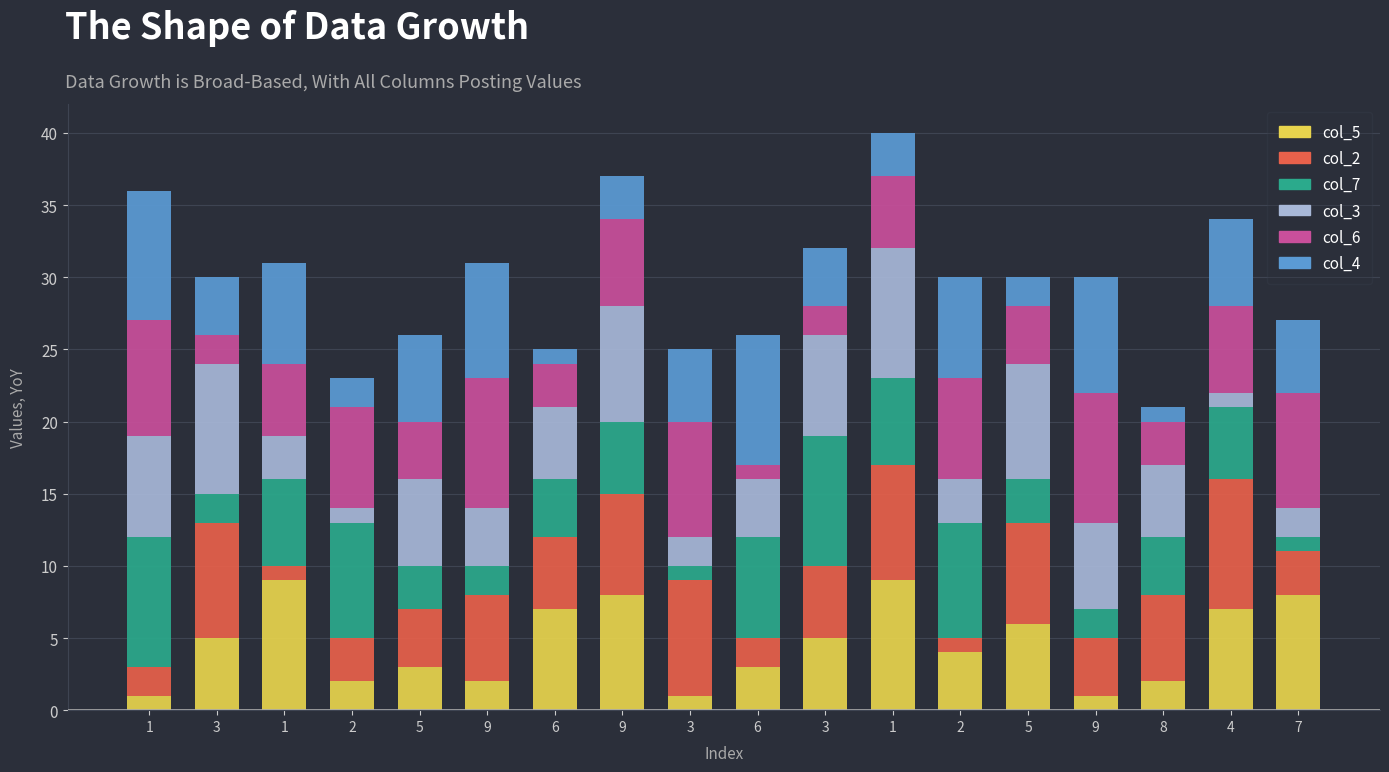

Are the bars horizontal?

No